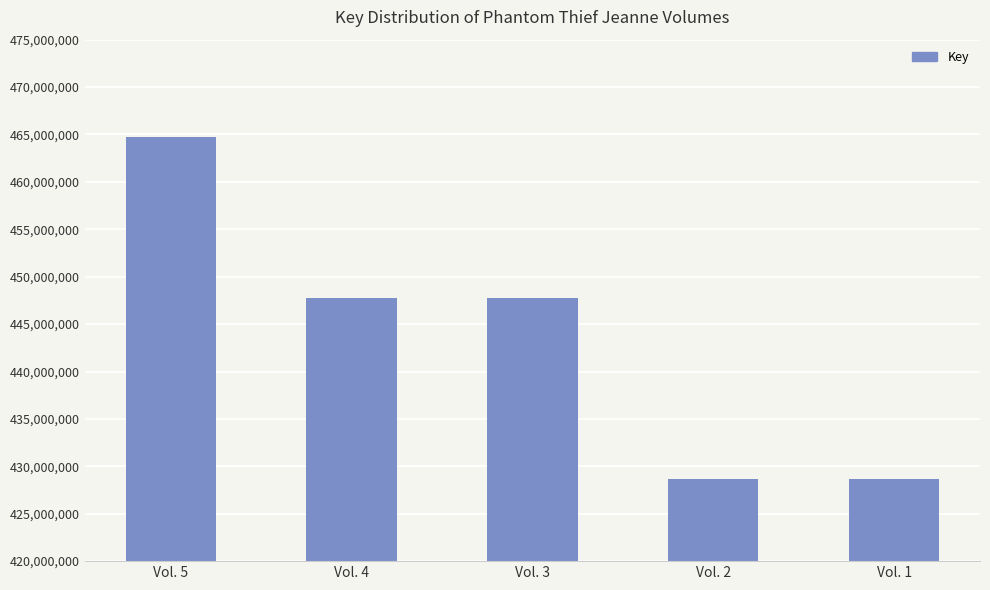

What is the sum of all values?

2217579177